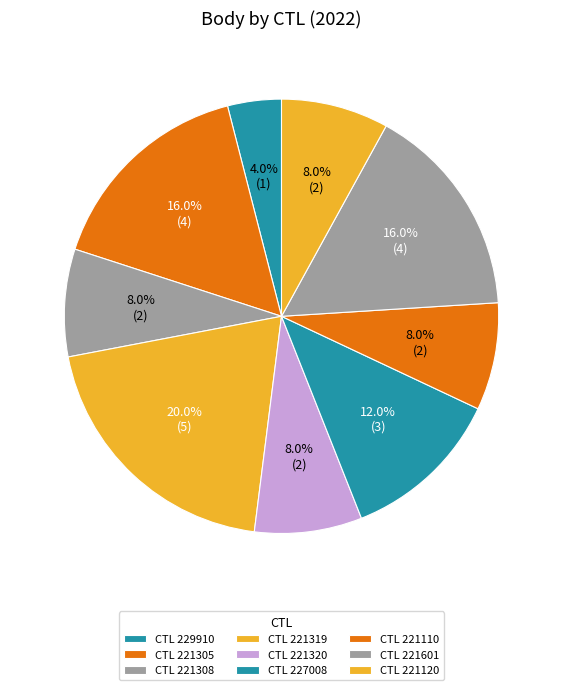

Count the number of slices in the pie.

9